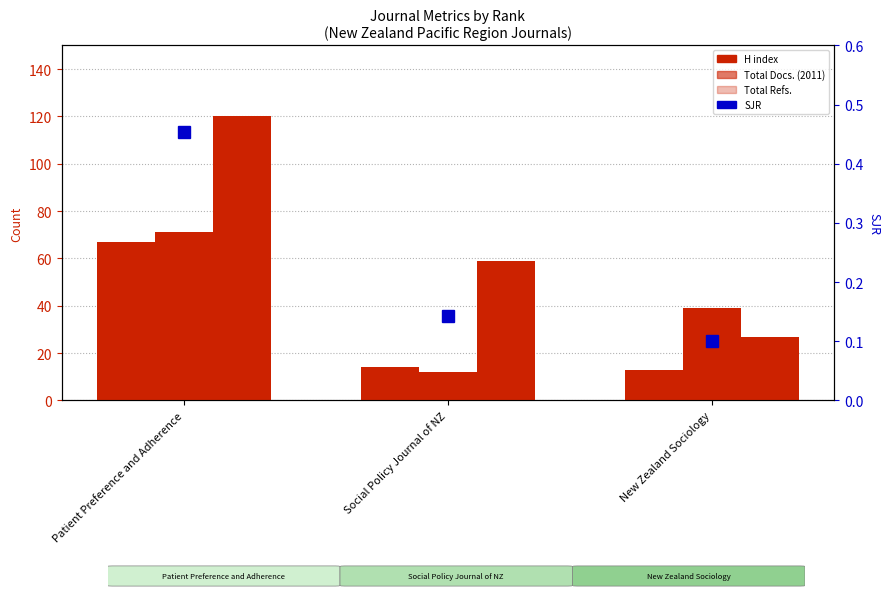

Is the value of H index at Social Policy Journal of NZ greater than the value of Total Refs. at Patient Preference and Adherence?

No